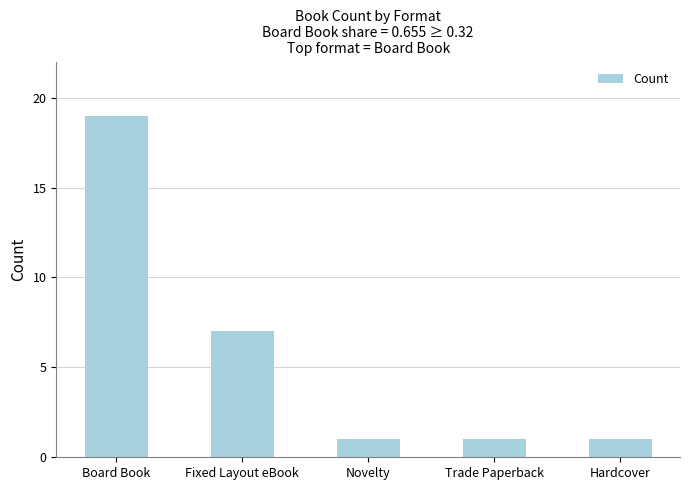

What is the maximum value shown in the chart?

19